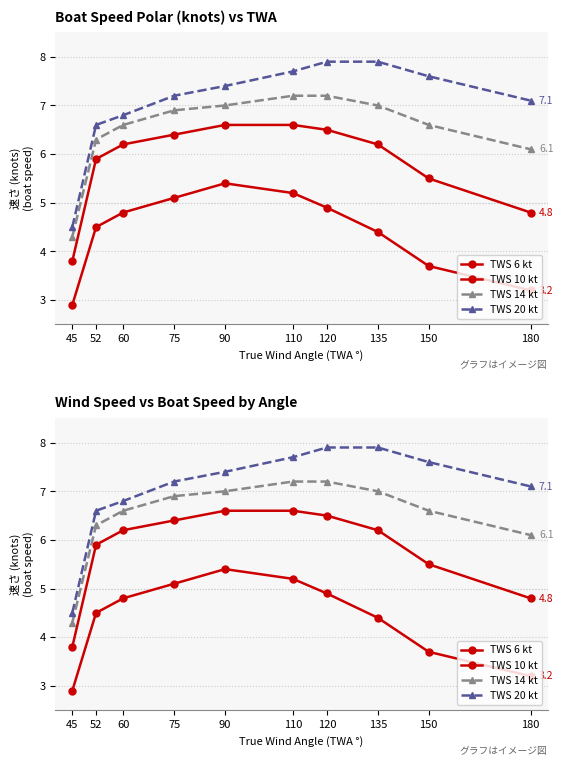

What is the sum of all TWS 20 kt values?

70.7